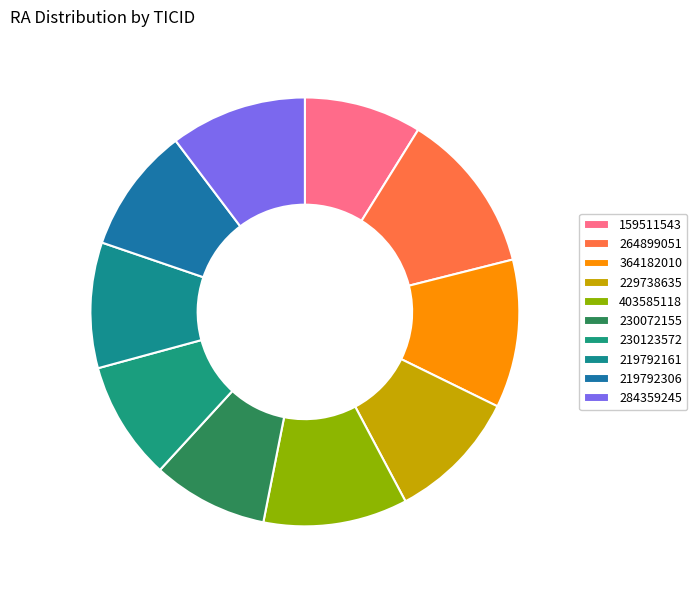

How many segments does this pie chart have?

10